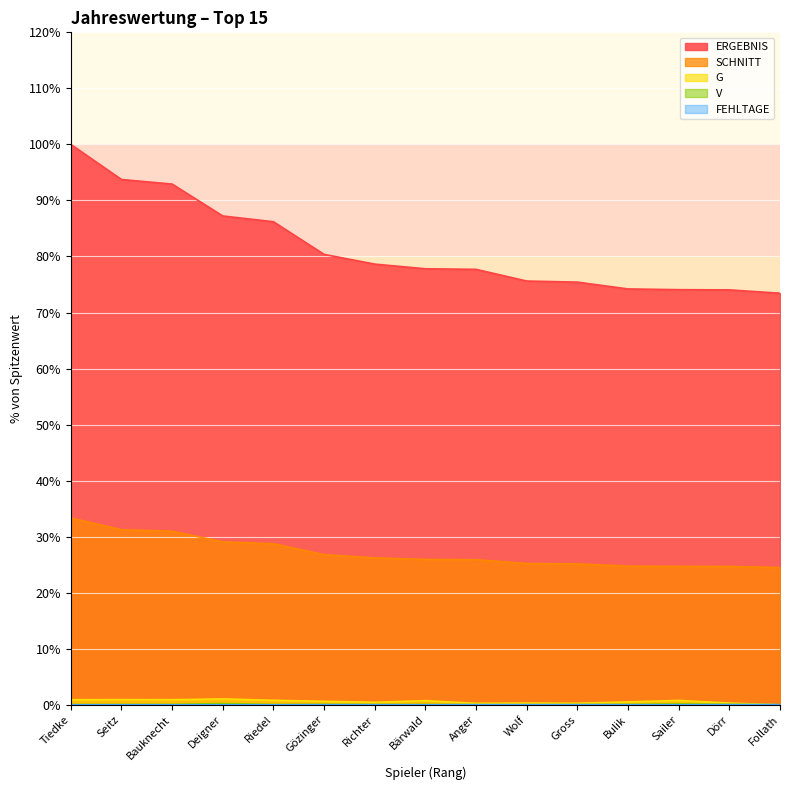

The value of FEHLTAGE at Anger is 0.0. True or false?

False